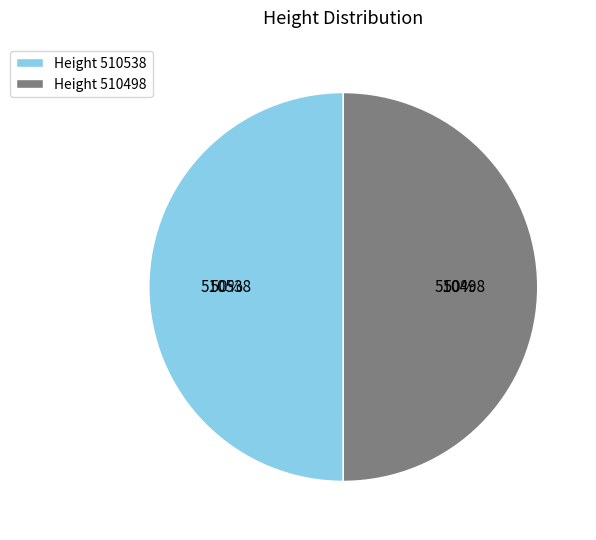

Approximately how many times larger is the value at Height 510498 compared to Height 510538?

1.0